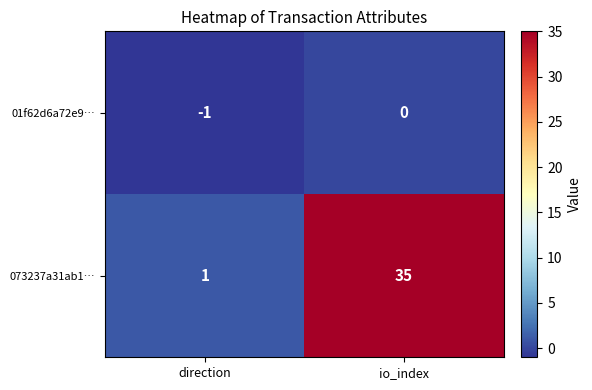

List the series in order of their peak value, highest first.

073237a31ab1…, 01f62d6a72e9…